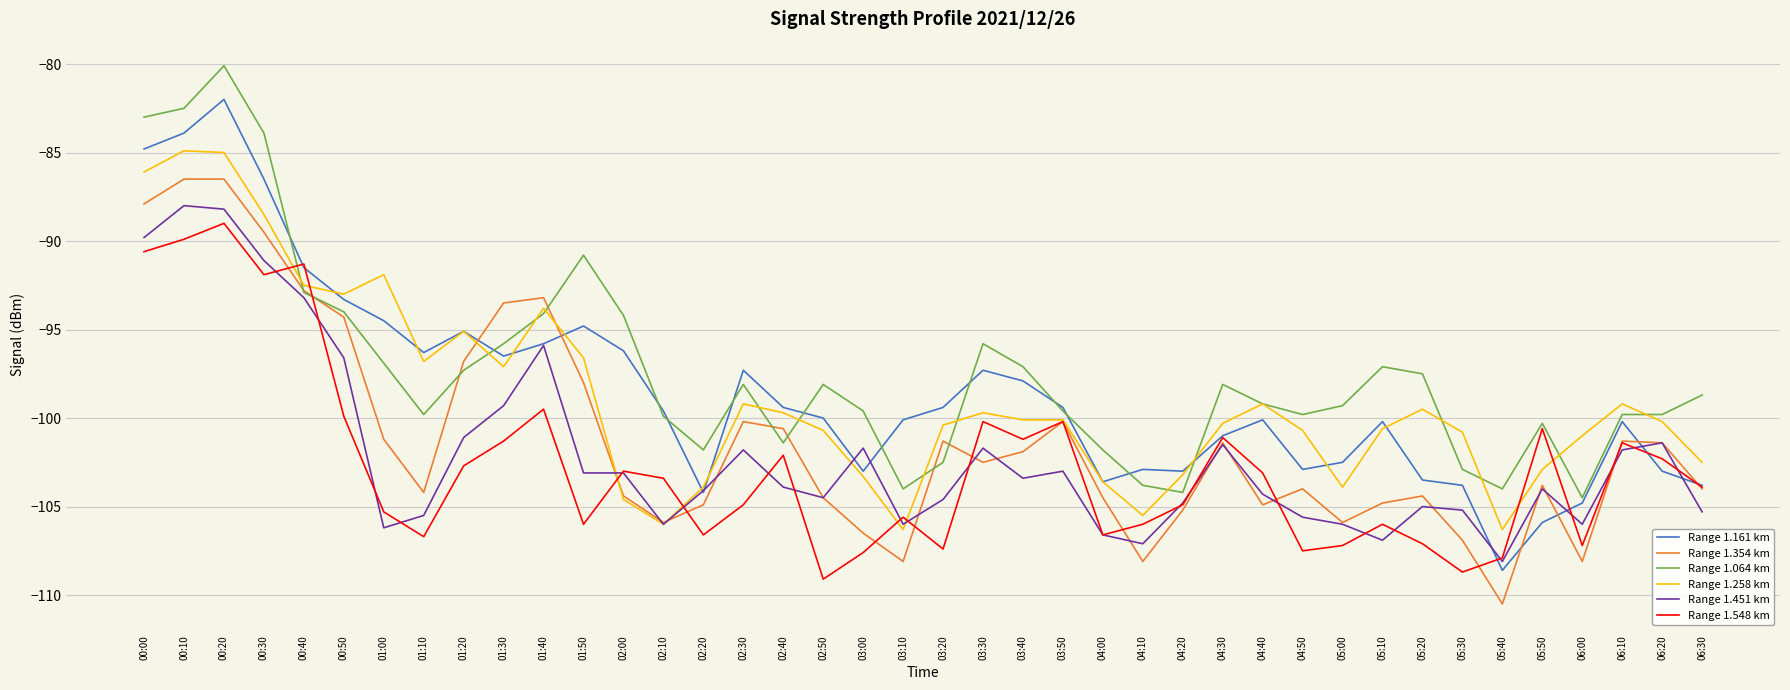

At which label is Range 1.548 km closest to -99?

01:40